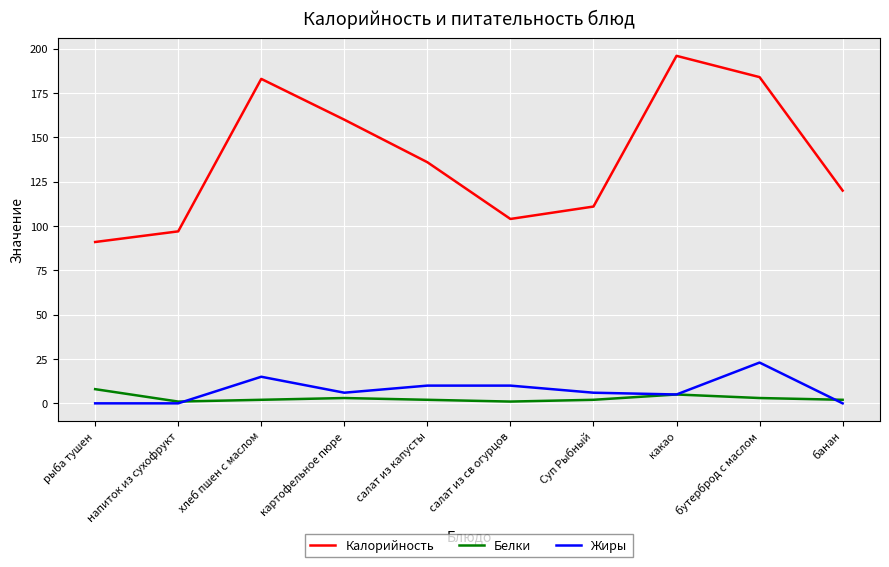

Which series has the largest range (max minus min)?

Калорийность